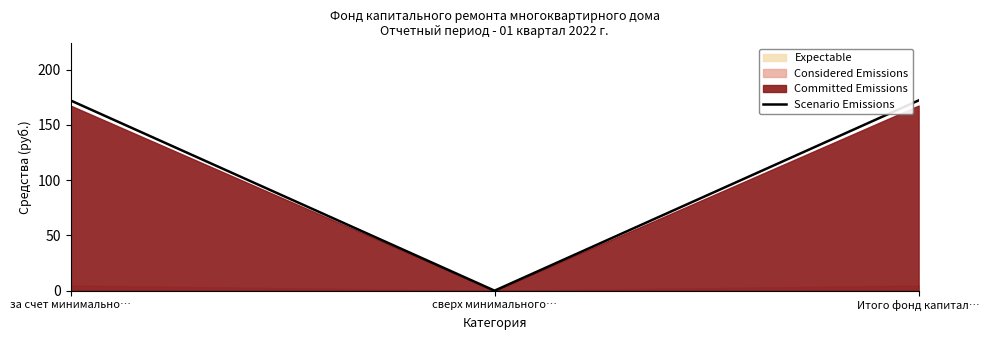

What is the label of the 1st point from the left?

за счет минимально…